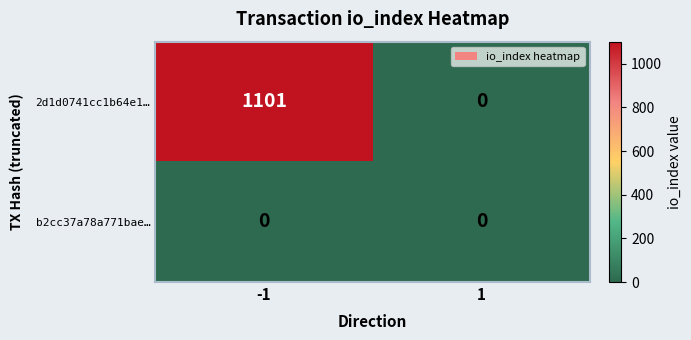

The 2d1d0741cc1b64e1… series shows 1857 at -1. True or false?

False